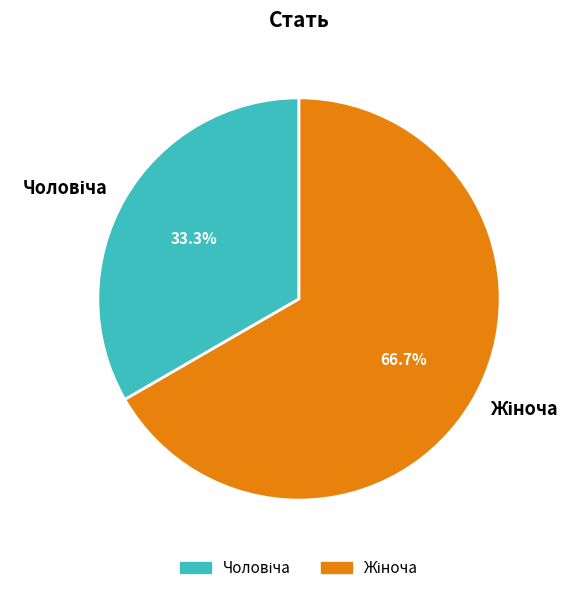

Is there any slice that represents more than half of the pie?

Yes